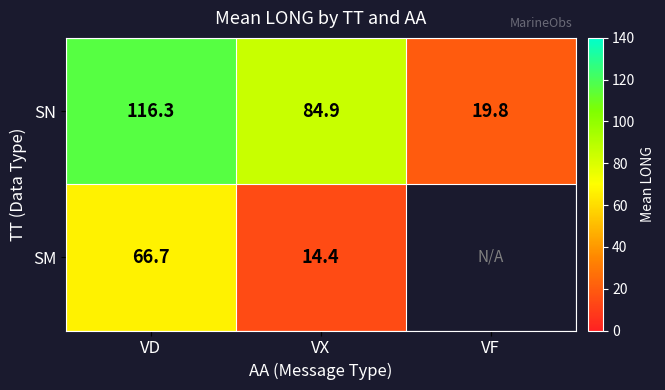

Which has a higher value, VD or VF?

VD